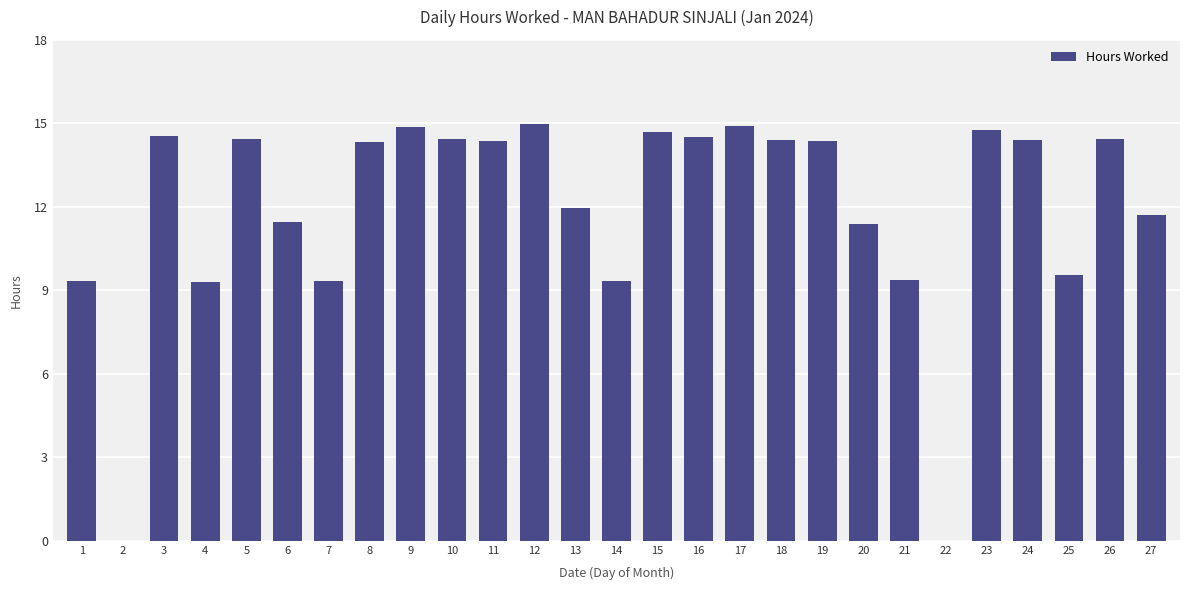

What is the sum of the values at 21 and 25?

18.9